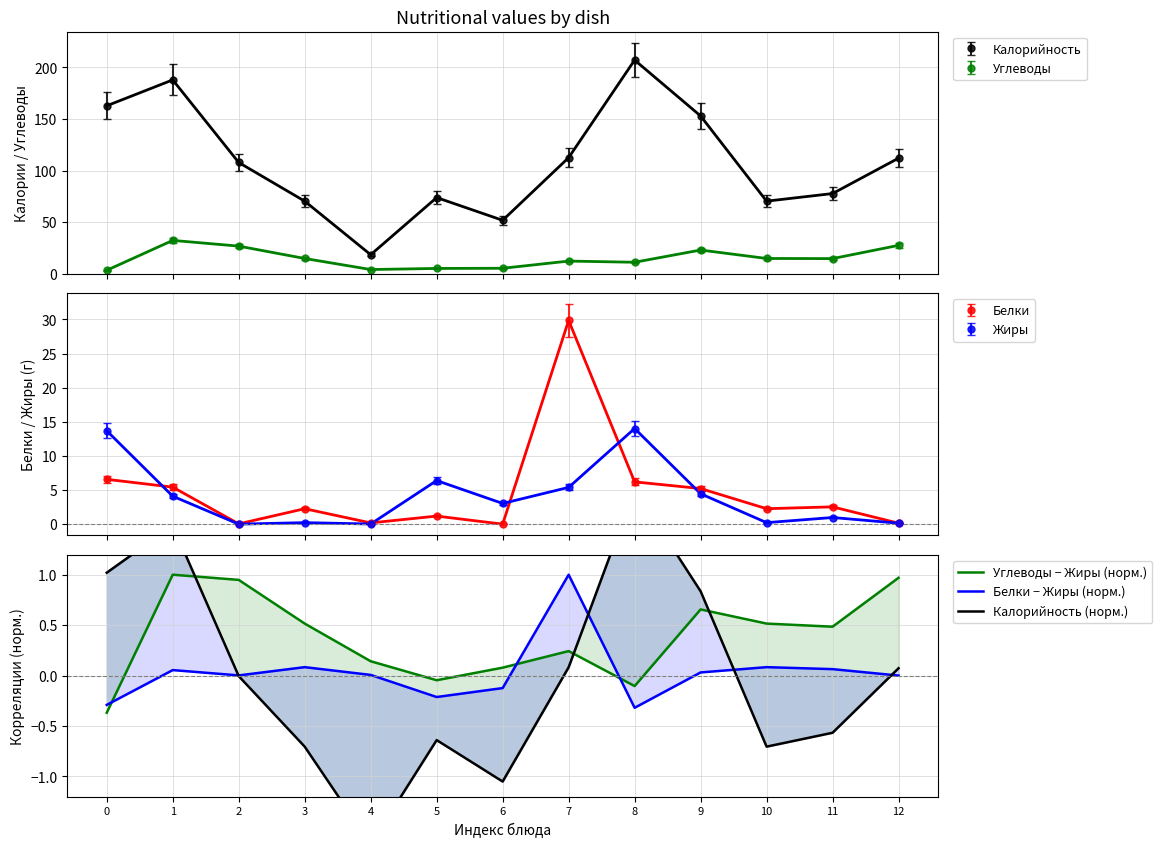

Is it true that Углеводы − Жиры (норм.) equals -0.2 at 0?

False